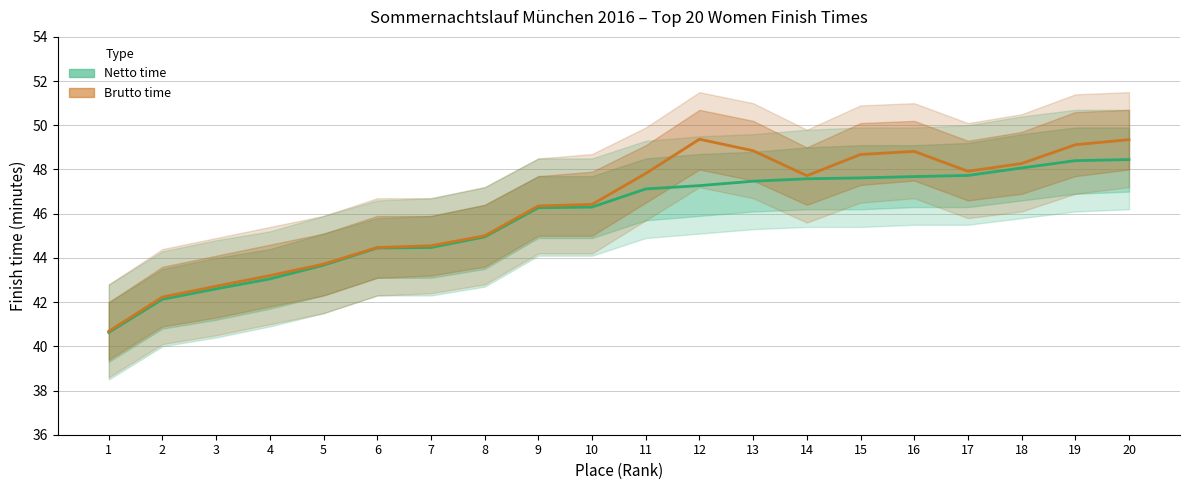

What is the value of the Brutto time (min) point at the 19th from the left?

49.1